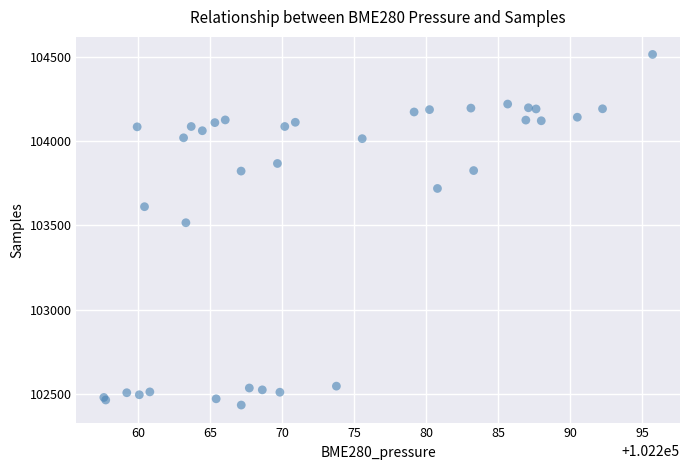

What Y value in the scatter plot is closest to 103474?

103516